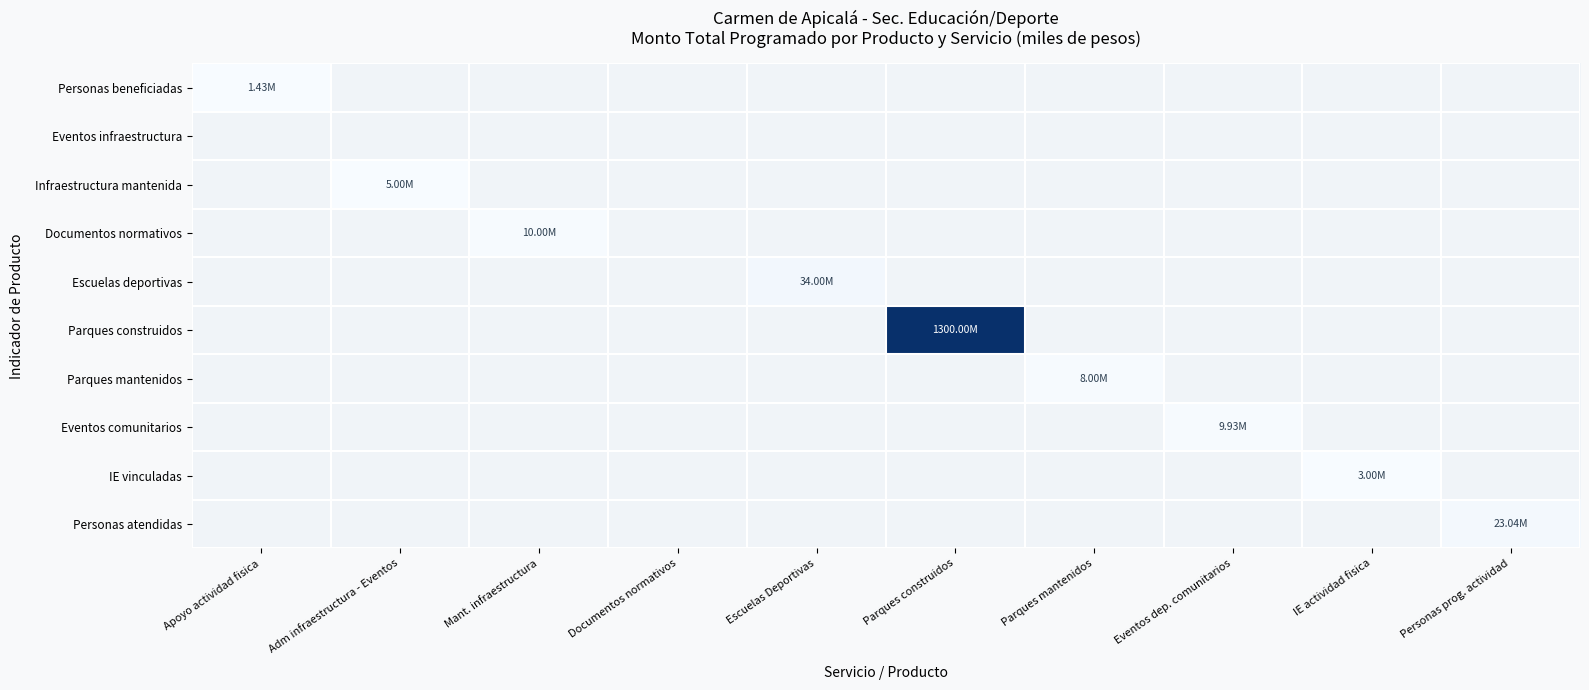

Reading left to right, extract all data points from this chart.

Personas beneficiadas: Apoyo actividad fisica=1430000	Adm infraestructura - Eventos=0	Mant. infraestructura=0	Documentos normativos=0	Escuelas Deportivas=0	Parques construidos=0	Parques mantenidos=0	Eventos dep. comunitarios=0	IE actividad fisica=0	Personas prog. actividad=0
Eventos infraestructura: Apoyo actividad fisica=0	Adm infraestructura - Eventos=0	Mant. infraestructura=0	Documentos normativos=0	Escuelas Deportivas=0	Parques construidos=0	Parques mantenidos=0	Eventos dep. comunitarios=0	IE actividad fisica=0	Personas prog. actividad=0
Infraestructura mantenida: Apoyo actividad fisica=0	Adm infraestructura - Eventos=5000000	Mant. infraestructura=0	Documentos normativos=0	Escuelas Deportivas=0	Parques construidos=0	Parques mantenidos=0	Eventos dep. comunitarios=0	IE actividad fisica=0	Personas prog. actividad=0
Documentos normativos: Apoyo actividad fisica=0	Adm infraestructura - Eventos=0	Mant. infraestructura=10000000	Documentos normativos=0	Escuelas Deportivas=0	Parques construidos=0	Parques mantenidos=0	Eventos dep. comunitarios=0	IE actividad fisica=0	Personas prog. actividad=0
Escuelas deportivas: Apoyo actividad fisica=0	Adm infraestructura - Eventos=0	Mant. infraestructura=0	Documentos normativos=0	Escuelas Deportivas=34000000	Parques construidos=0	Parques mantenidos=0	Eventos dep. comunitarios=0	IE actividad fisica=0	Personas prog. actividad=0
Parques construidos: Apoyo actividad fisica=0	Adm infraestructura - Eventos=0	Mant. infraestructura=0	Documentos normativos=0	Escuelas Deportivas=0	Parques construidos=1300000000	Parques mantenidos=0	Eventos dep. comunitarios=0	IE actividad fisica=0	Personas prog. actividad=0
Parques mantenidos: Apoyo actividad fisica=0	Adm infraestructura - Eventos=0	Mant. infraestructura=0	Documentos normativos=0	Escuelas Deportivas=0	Parques construidos=0	Parques mantenidos=8000000	Eventos dep. comunitarios=0	IE actividad fisica=0	Personas prog. actividad=0
Eventos comunitarios: Apoyo actividad fisica=0	Adm infraestructura - Eventos=0	Mant. infraestructura=0	Documentos normativos=0	Escuelas Deportivas=0	Parques construidos=0	Parques mantenidos=0	Eventos dep. comunitarios=9931055	IE actividad fisica=0	Personas prog. actividad=0
IE vinculadas: Apoyo actividad fisica=0	Adm infraestructura - Eventos=0	Mant. infraestructura=0	Documentos normativos=0	Escuelas Deportivas=0	Parques construidos=0	Parques mantenidos=0	Eventos dep. comunitarios=0	IE actividad fisica=3000000	Personas prog. actividad=0
Personas atendidas: Apoyo actividad fisica=0	Adm infraestructura - Eventos=0	Mant. infraestructura=0	Documentos normativos=0	Escuelas Deportivas=0	Parques construidos=0	Parques mantenidos=0	Eventos dep. comunitarios=0	IE actividad fisica=0	Personas prog. actividad=23040000